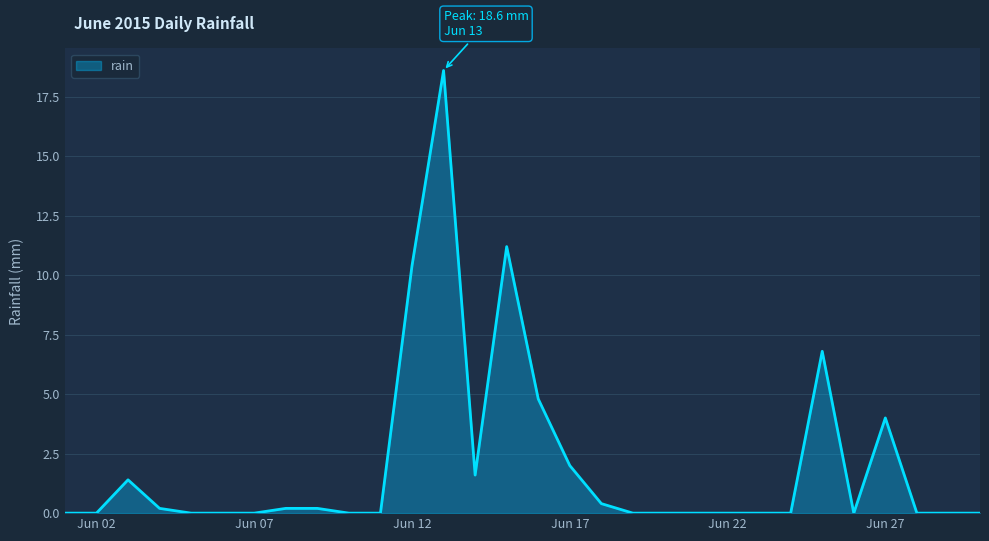

How many categories are shown in the chart?

30